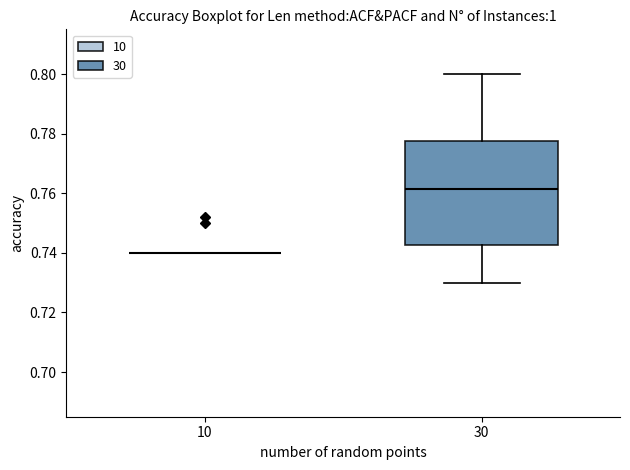

Reading left to right, read every box against the y-axis: the position of its median line, the range the box covers, and the ends of its whiskers. The values are not printed on the chart, so give them approximately, as read against the axis.

10: box collapsed to a line at 0.740, whiskers 0.740 to 0.740
30: median 0.762, box 0.742 to 0.778, whiskers 0.730 to 0.800